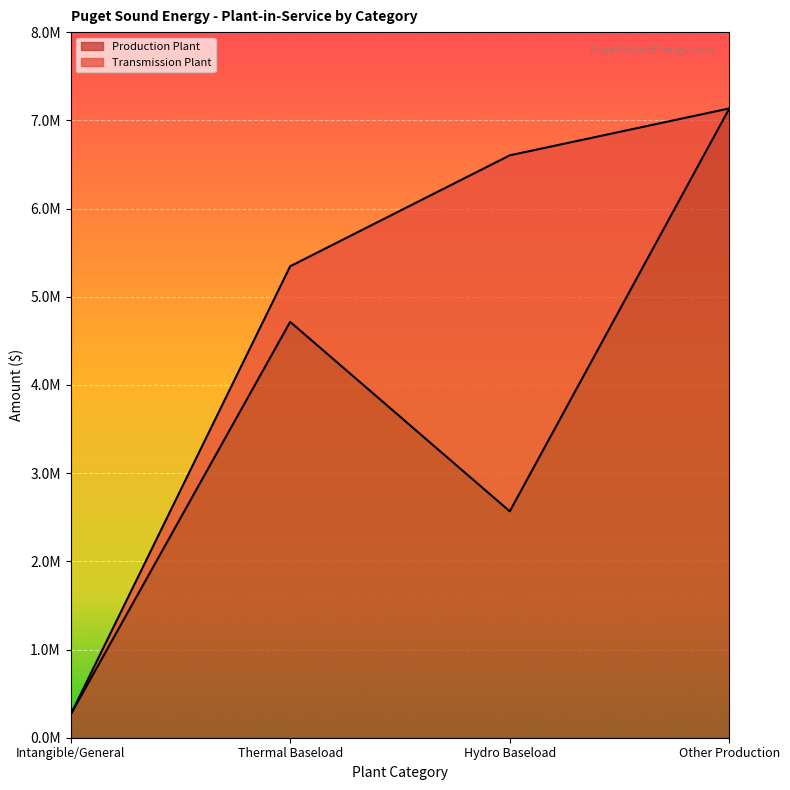

Where is the first local maximum?

Thermal Baseload